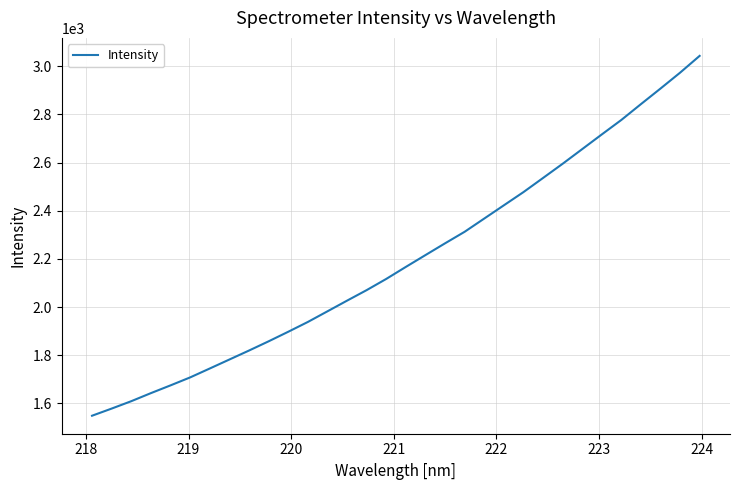

What is the difference between the maximum and minimum values?

1494.8